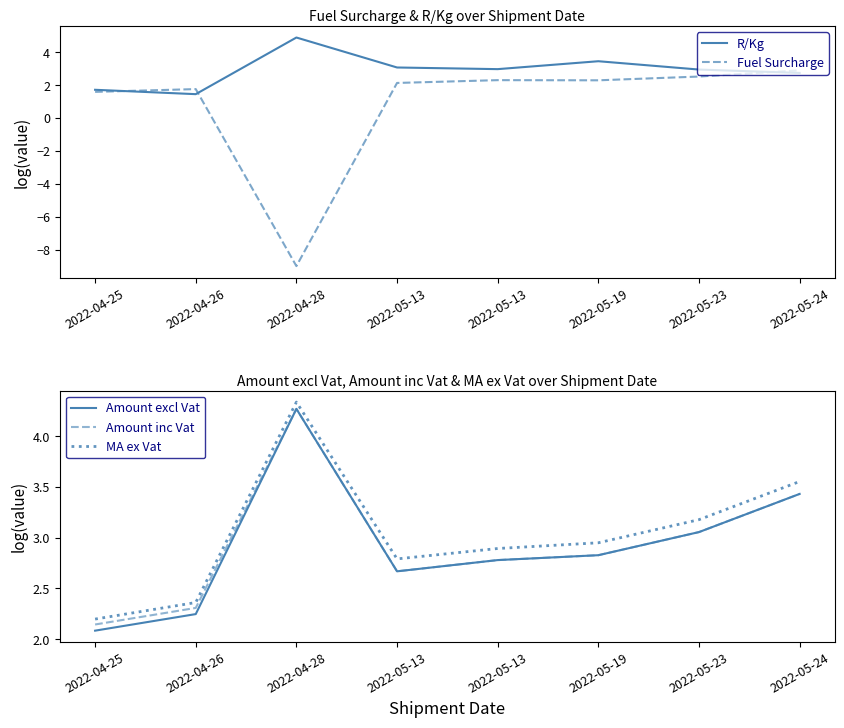

What is the difference between the R/Kg values at 2022-04-26 and 2022-05-13?

1.6